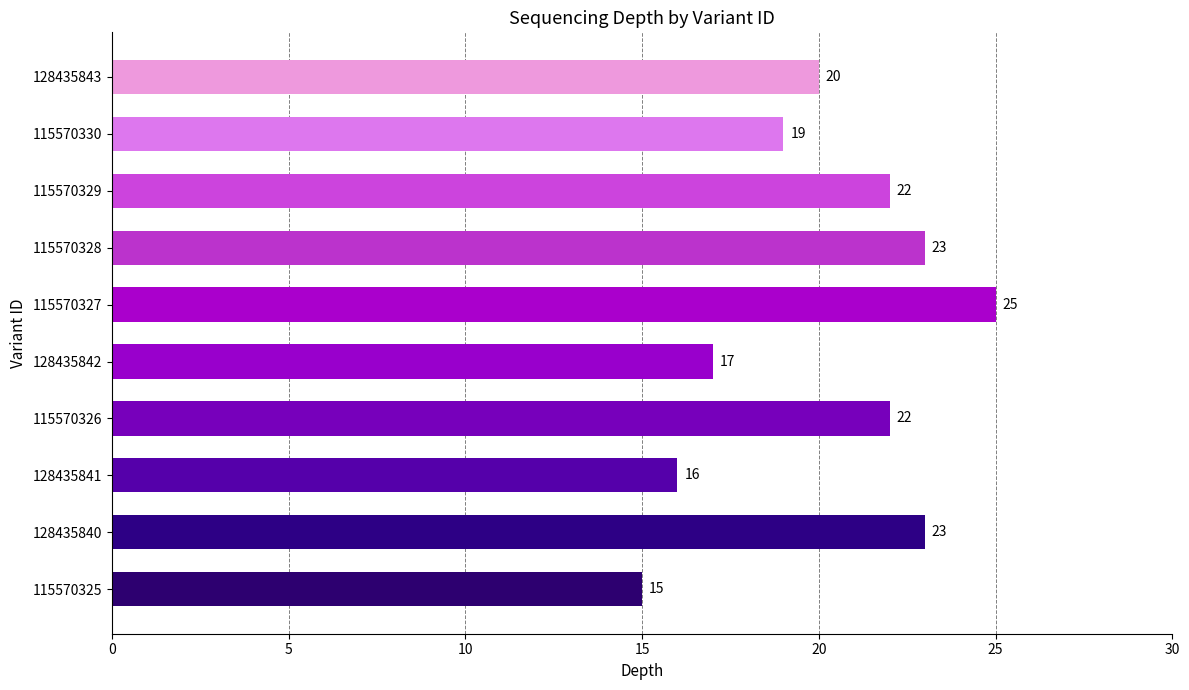

At which label is the value closest to 20?

128435843